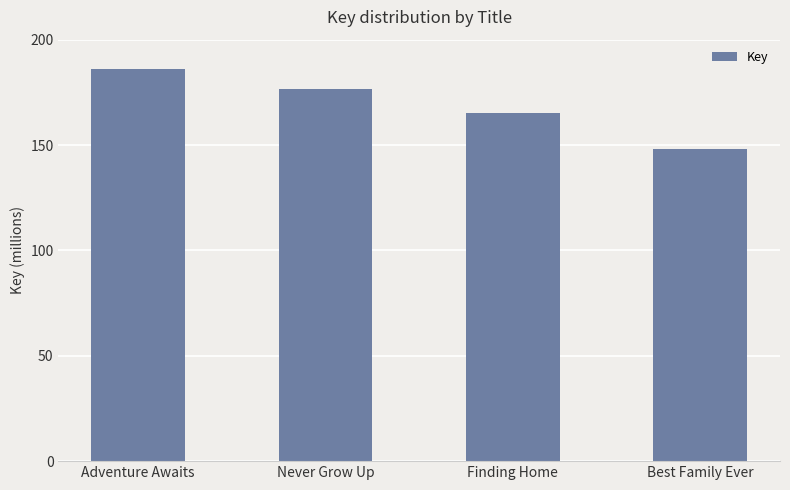

Approximately how many times larger is the value at Never Grow Up compared to Best Family Ever?

1.2